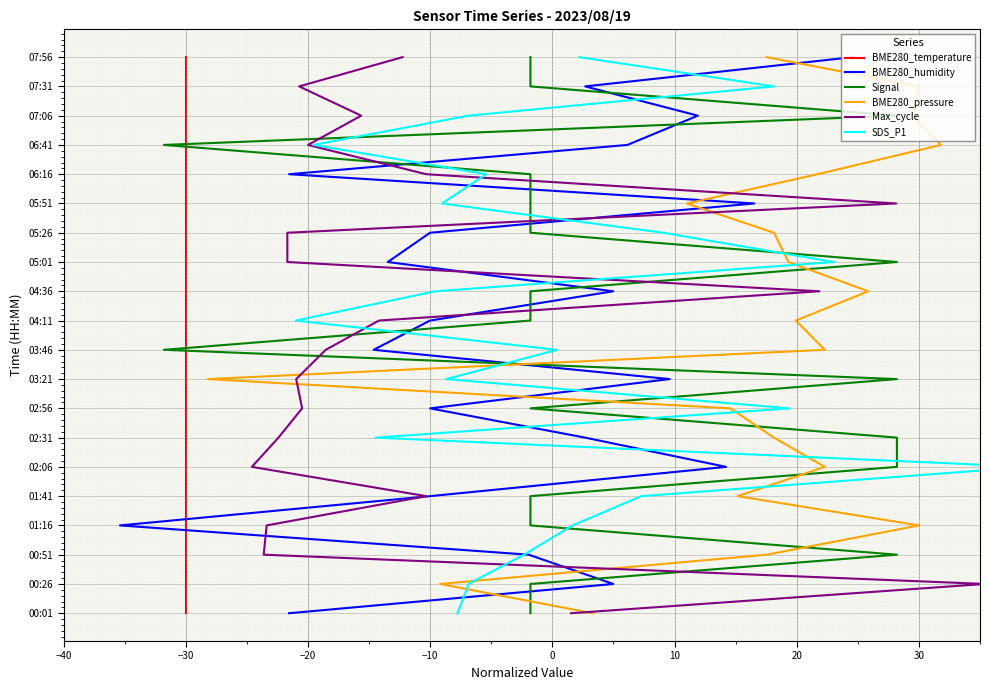

How many categories are shown in the chart?

20